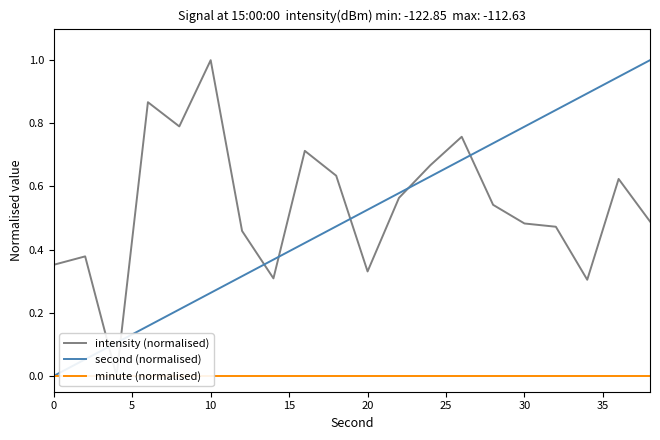

True or false: second (normalised) has more than 2 interior local peaks.

False